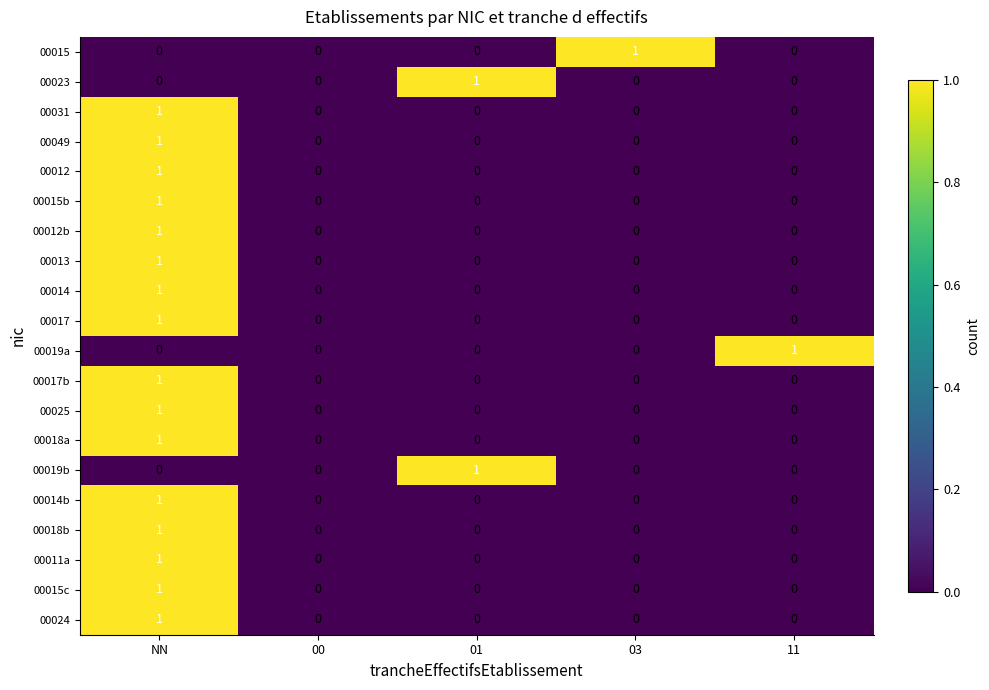

Is the value of 00018b at 11 greater than the value of 00025 at NN?

No